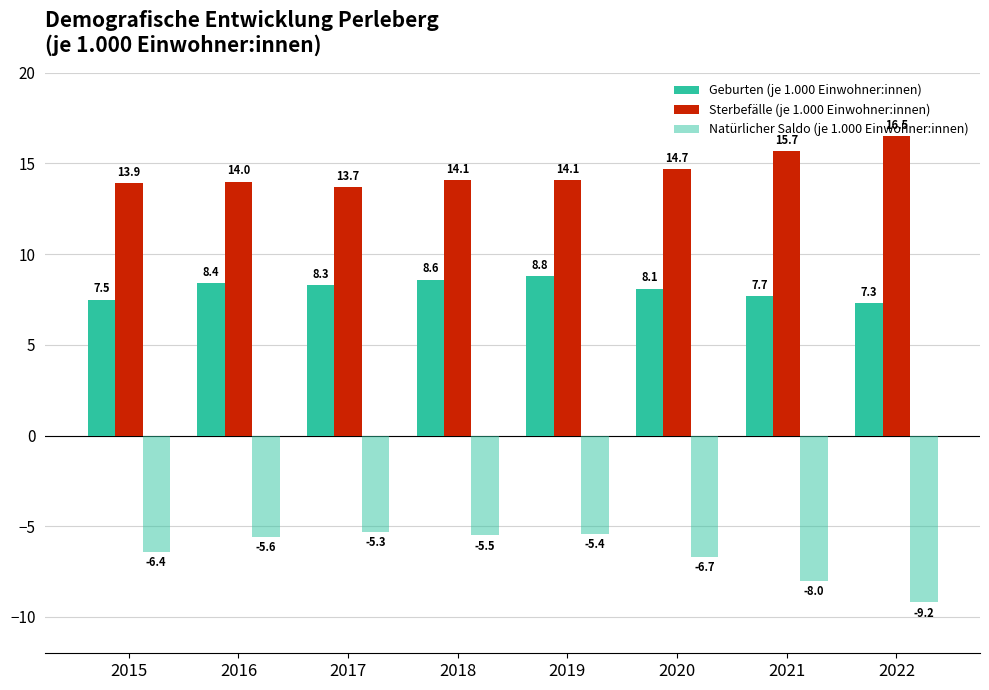

Rank the series at 2019 from lowest to highest value.

Natürlicher Saldo (je 1.000 Einwohner:innen), Geburten (je 1.000 Einwohner:innen), Sterbefälle (je 1.000 Einwohner:innen)